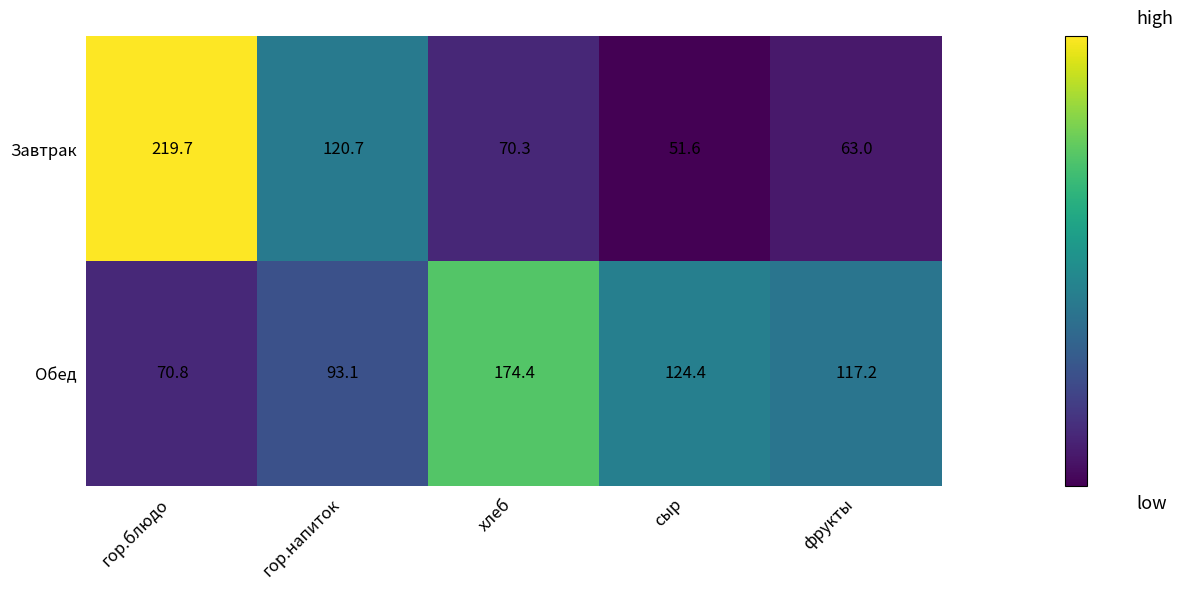

At хлеб, list the series in order from smallest to largest.

Завтрак, Обед